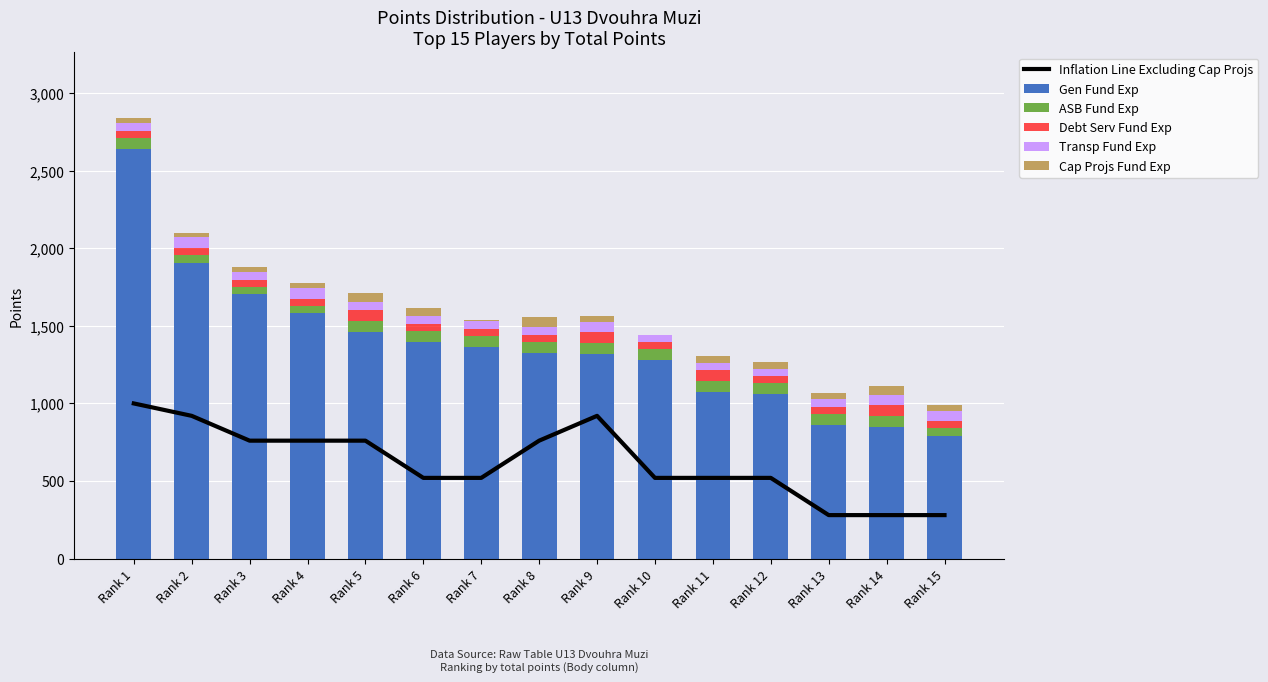

What are all the series names shown in the legend?

Inflation Line Excluding Cap Projs, Gen Fund Exp, ASB Fund Exp, Debt Serv Fund Exp, Transp Fund Exp, Cap Projs Fund Exp